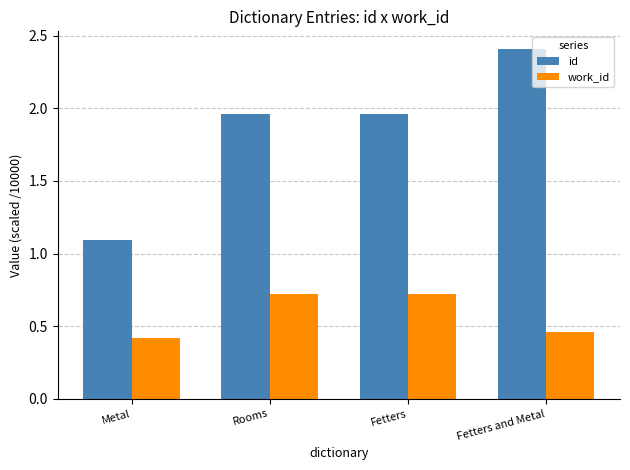

What are all the series names shown in the legend?

id, work_id